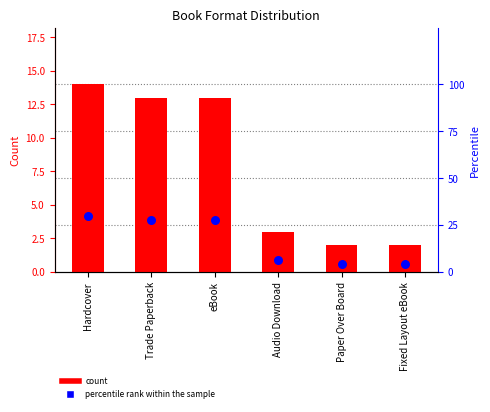

Which series reaches the maximum Y coordinate?

percentile rank within the sample